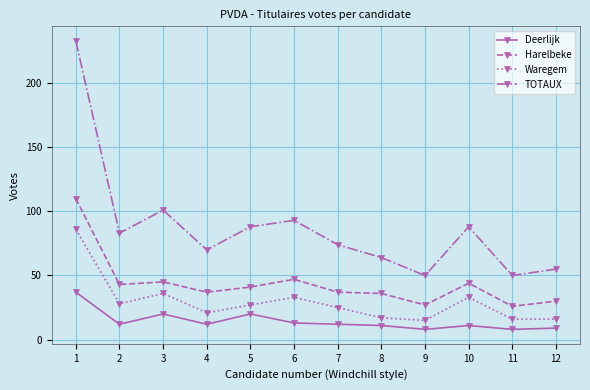

Is it true that TOTAUX equals 55 at 12?

True